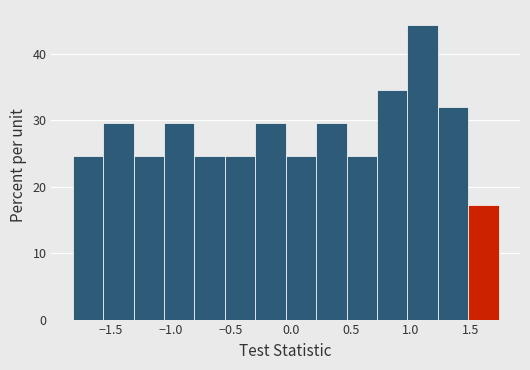

Reading left to right, list every bar in this chart as the range it spans on the x-axis followed by its height. Neither the bar edges nor the heights are printed on the chart, so give them approximately, as read against the axes.

-1.80 to -1.55: 25
-1.55 to -1.30: 30
-1.30 to -1.05: 25
-1.05 to -0.80: 30
-0.80 to -0.55: 25
-0.55 to -0.30: 25
-0.30 to -0.05: 30
-0.05 to 0.20: 25
0.20 to 0.45: 30
0.45 to 0.70: 25
0.70 to 0.95: 35
0.95 to 1.20: 44
1.20 to 1.50: 32
1.50 to 1.75: 17